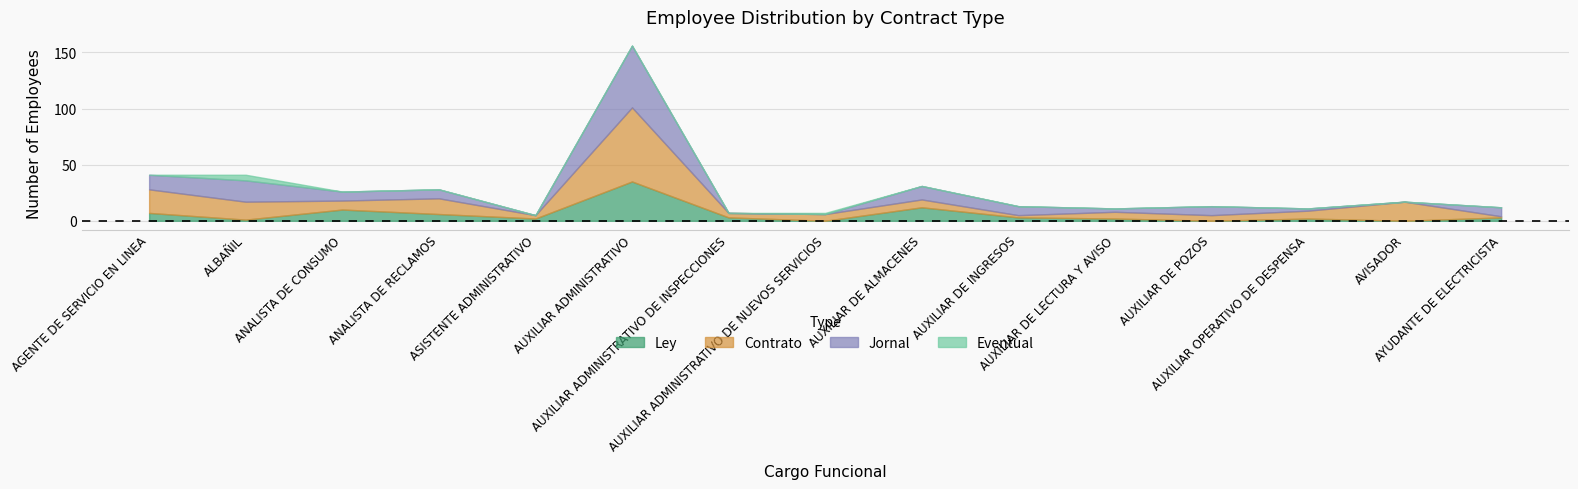

Reading left to right, what are all the values shown in this chart?

ley: ley=7	contrato=1	jornal=10	eventual=6	4=2	5=35	6=3	7=0	8=12	9=3	10=2	11=0	12=2	13=0	14=3
contrato: ley=21	contrato=16	jornal=8	eventual=14	4=3	5=66	6=4	7=6	8=7	9=2	10=6	11=5	12=7	13=17	14=1
jornal: ley=13	contrato=19	jornal=8	eventual=8	4=0	5=55	6=0	7=0	8=12	9=8	10=3	11=8	12=2	13=0	14=8
eventual: ley=0	contrato=5	jornal=0	eventual=0	4=0	5=0	6=0	7=1	8=0	9=0	10=0	11=0	12=0	13=0	14=0